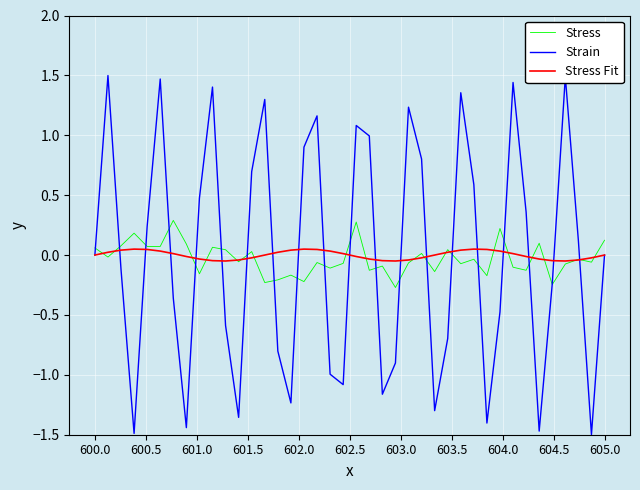

Does the chart have visible grid lines?

Yes